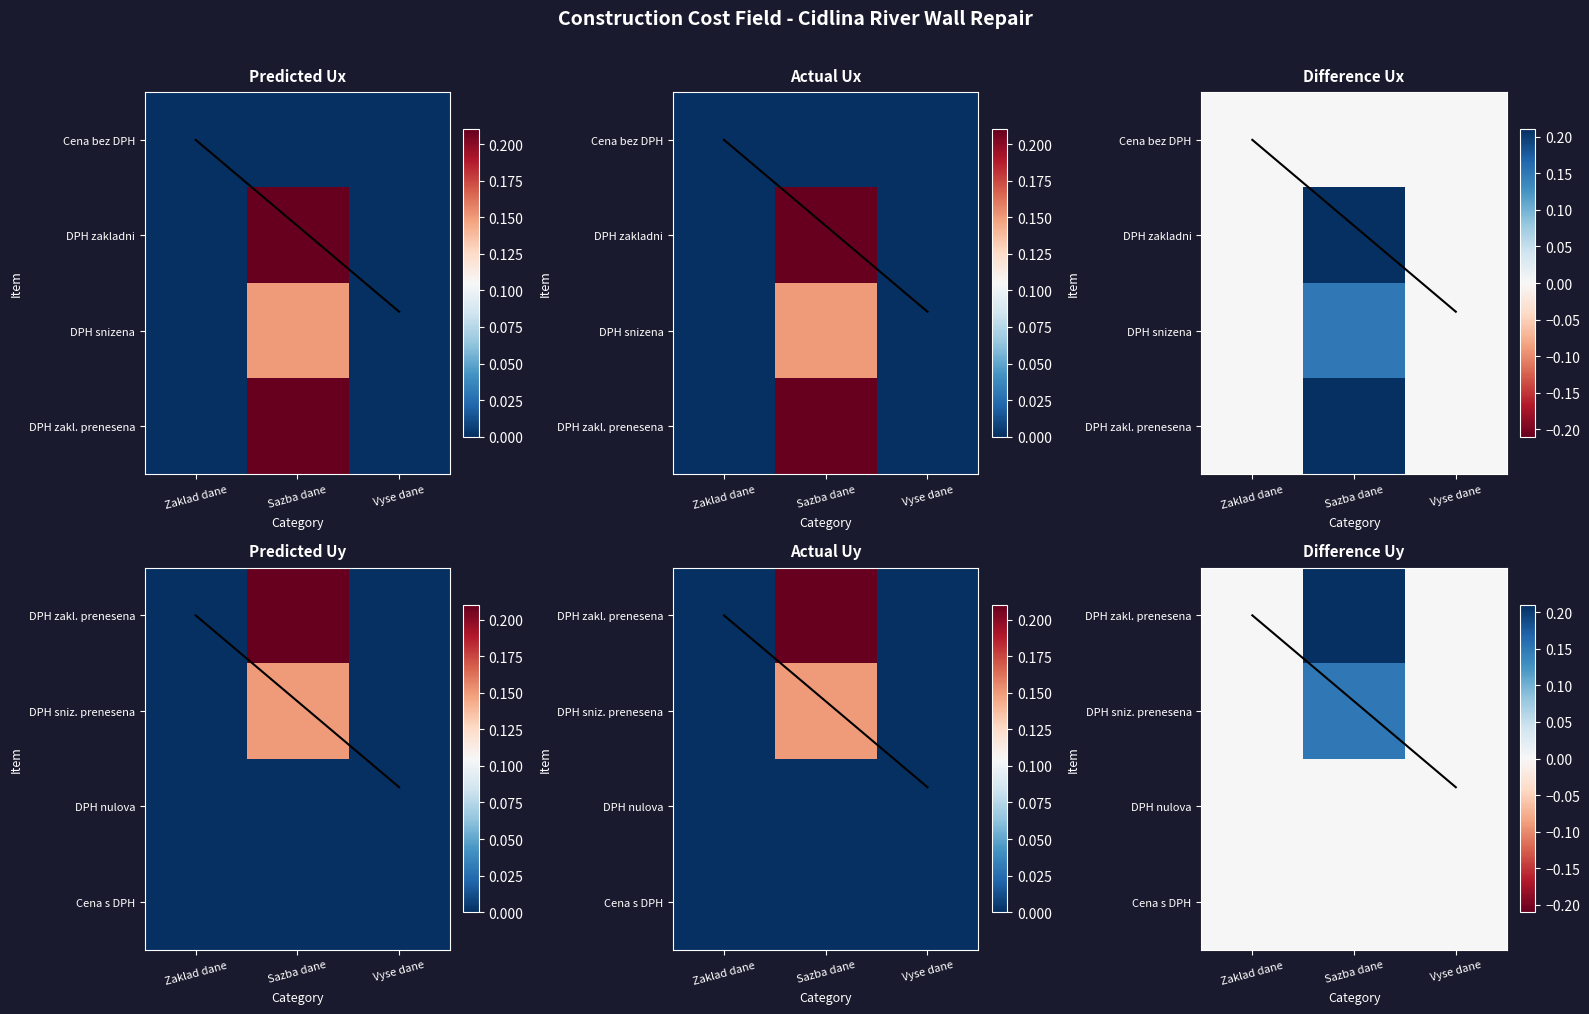

What is the sum of the DPH zakl. prenesena values at Vyse dane and Sazba dane?

0.2